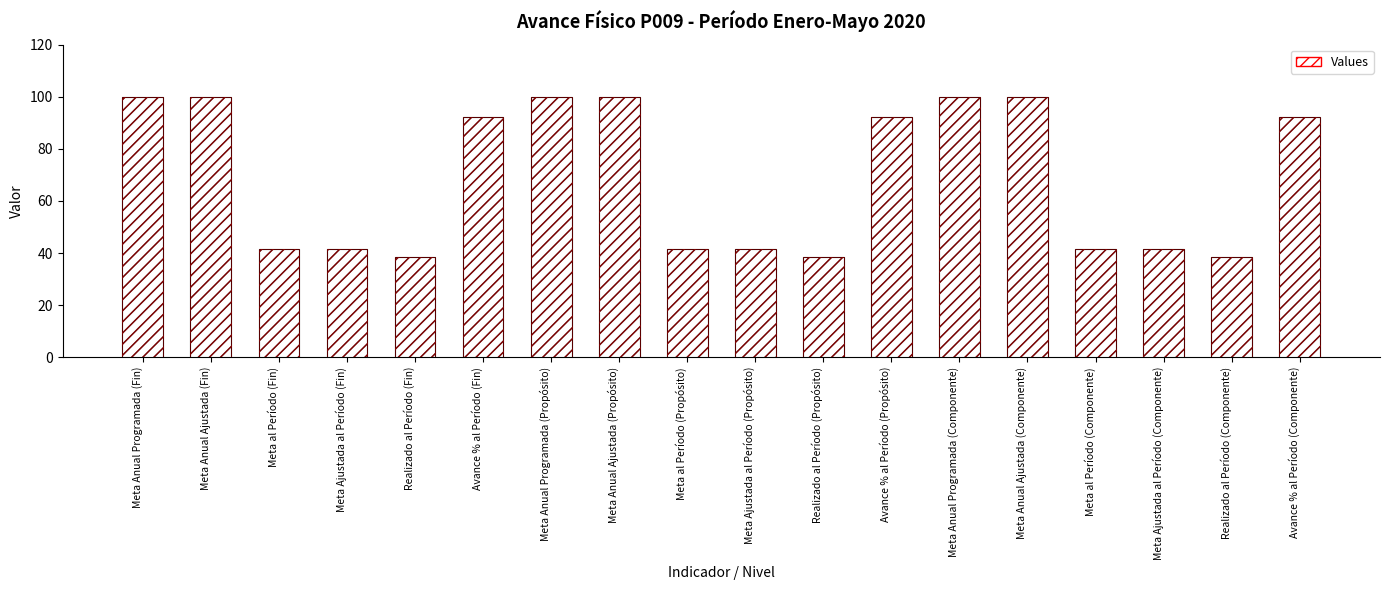

What is the label of the 15th bar from the right?

Meta Ajustada al Período (Fin)